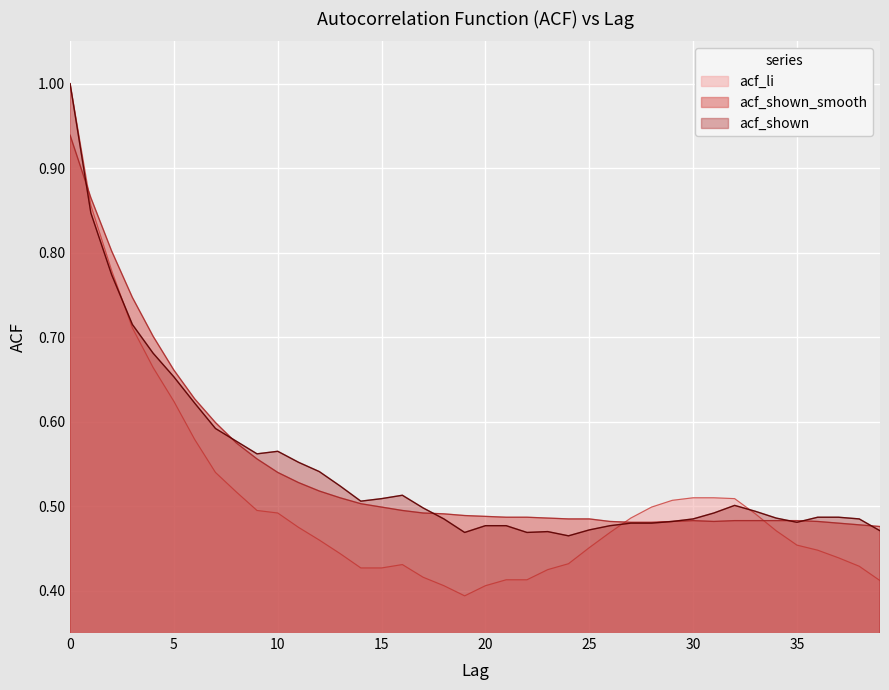

What are all the series names shown in the legend?

acf_li, acf_shown_smooth, acf_shown